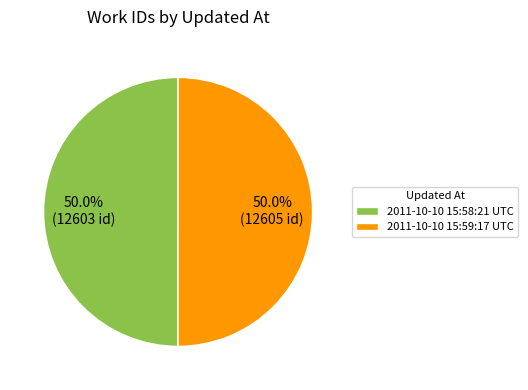

How many slices are in this pie chart?

2